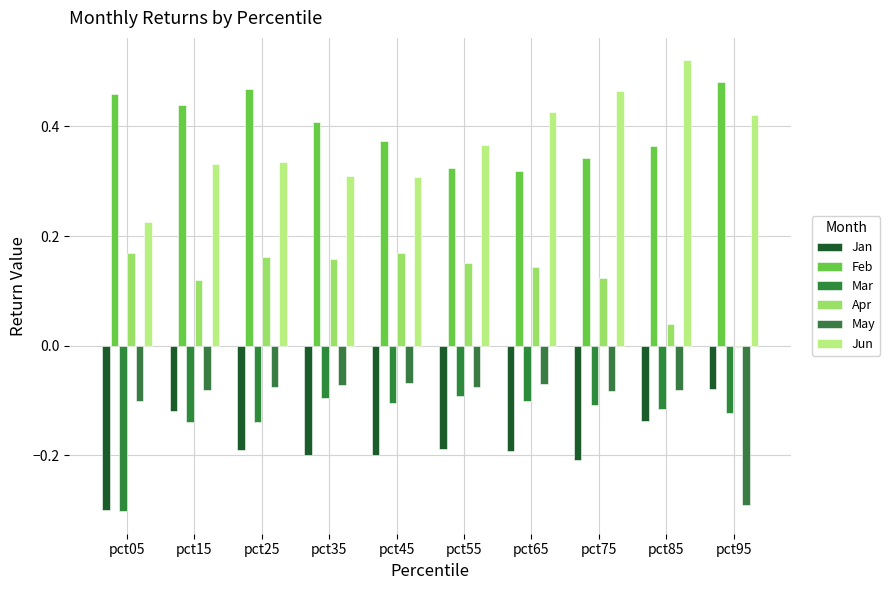

How many groups of bars are there?

10